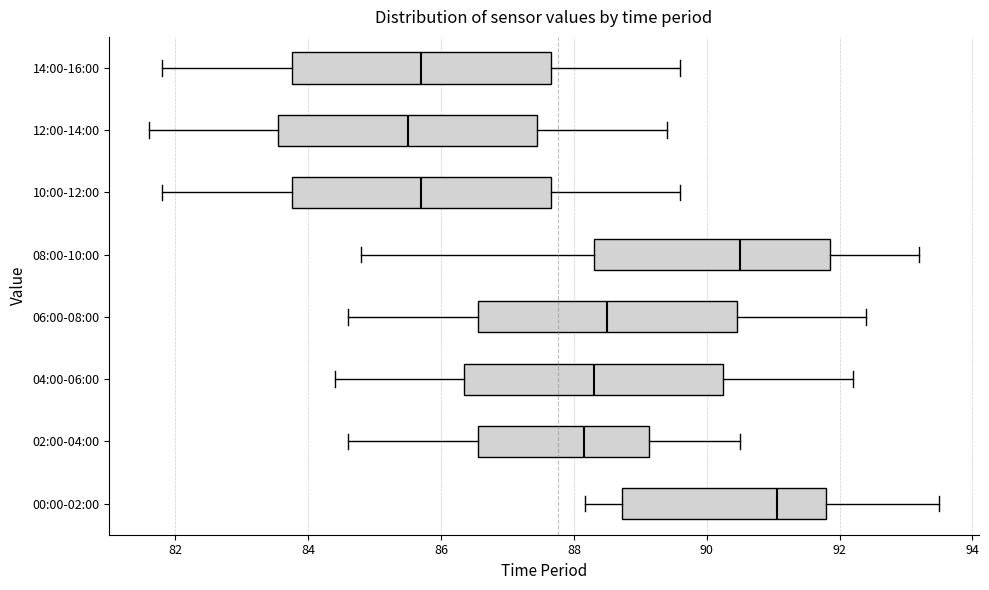

Which box's median line is the furthest to the right?

00:00-02:00